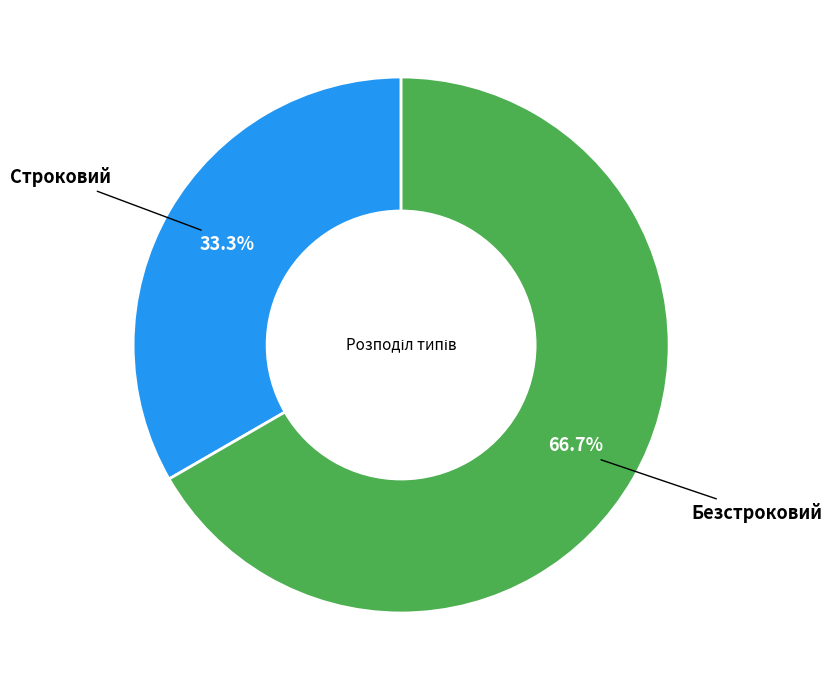

Is there a majority slice in this chart?

Yes